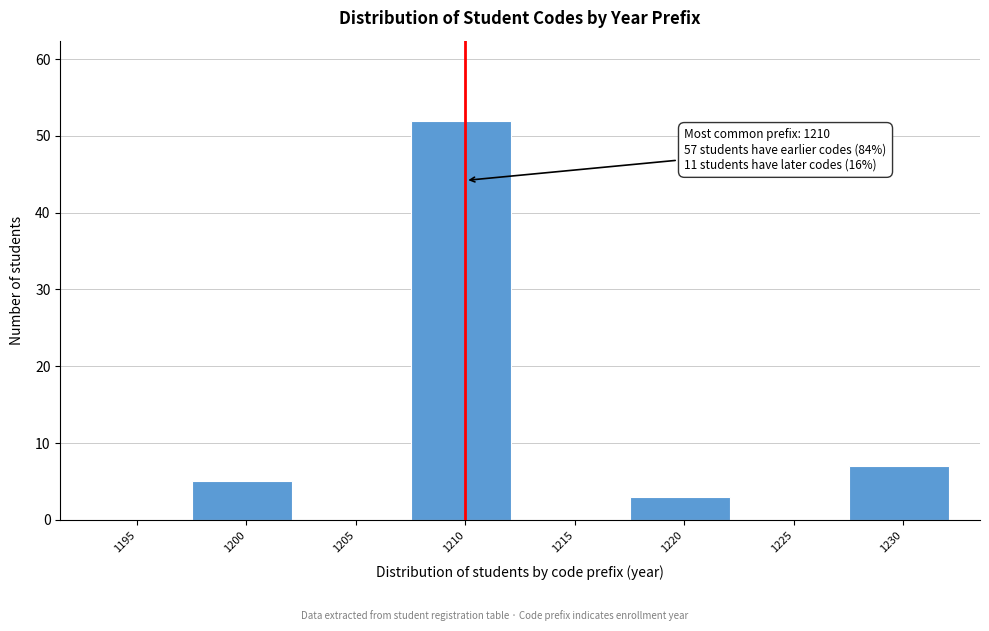

Reading left to right, list all the values displayed in this chart.

1195=0	1200=5	1205=0	1210=52	1215=0	1220=3	1225=0	1230=7